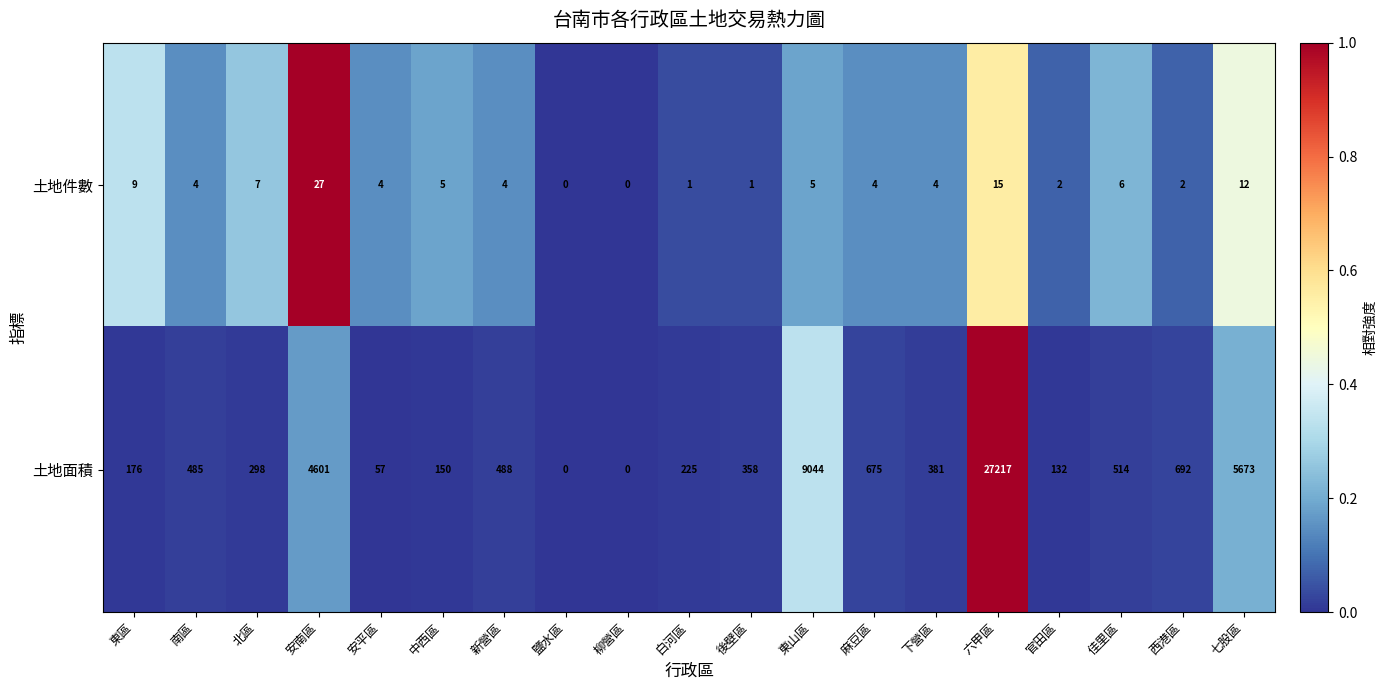

How many data points in 土地件數 are less than 4?

6